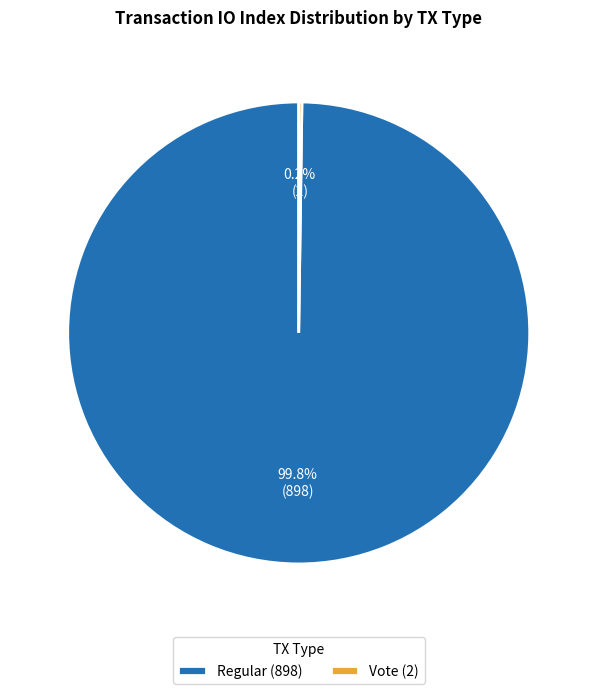

What percentage is NOT represented by Regular (898)?

0.2%